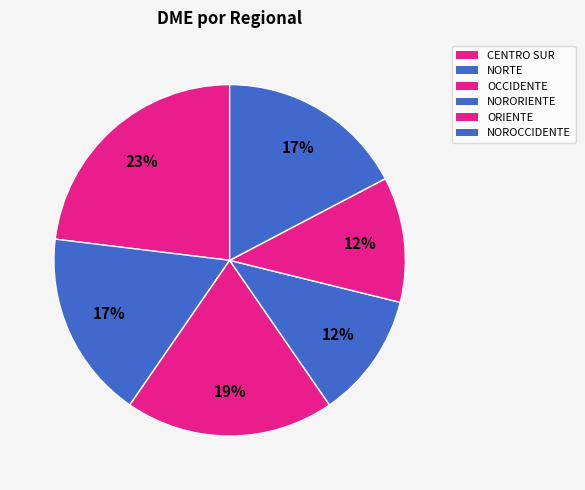

Does NORTE account for over 50% of the chart?

No